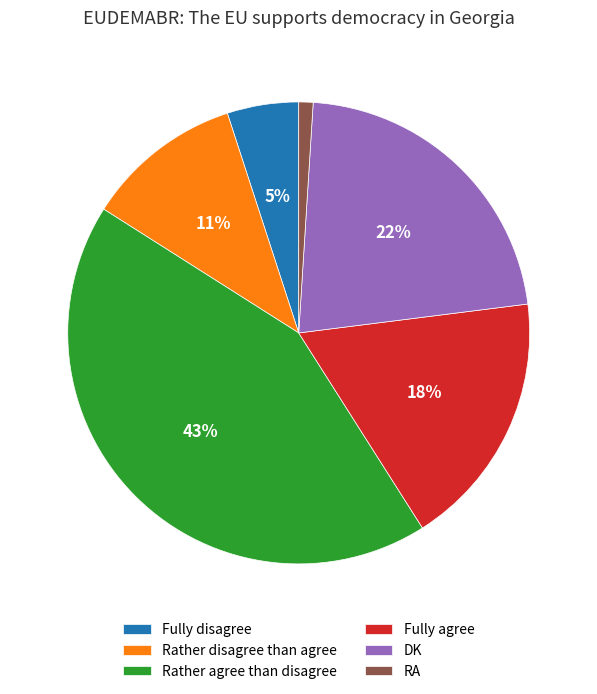

How many slices are in this pie chart?

6